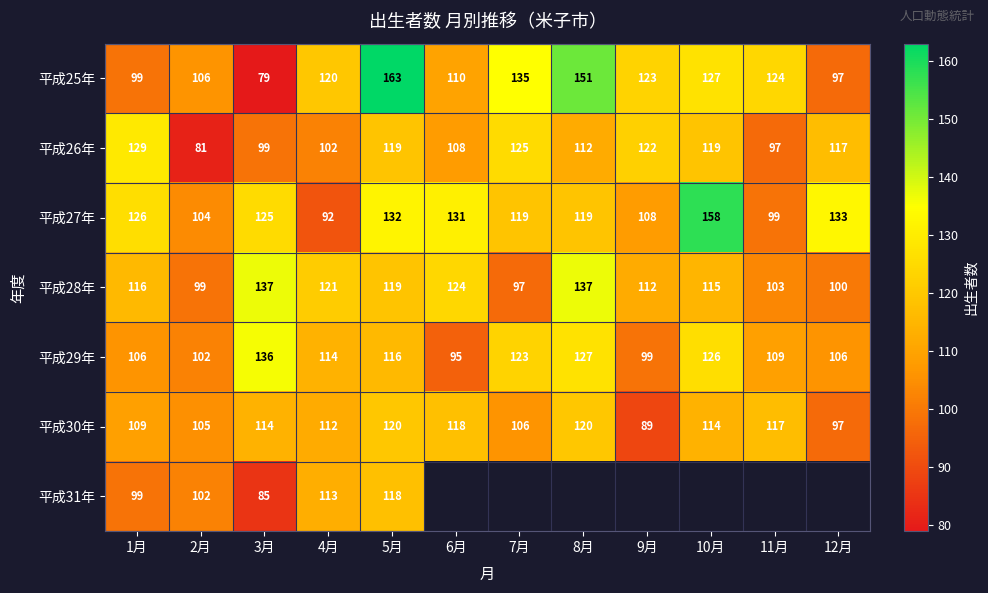

What is the approximate value of 平成29年 at 11月, to the nearest 10?

110